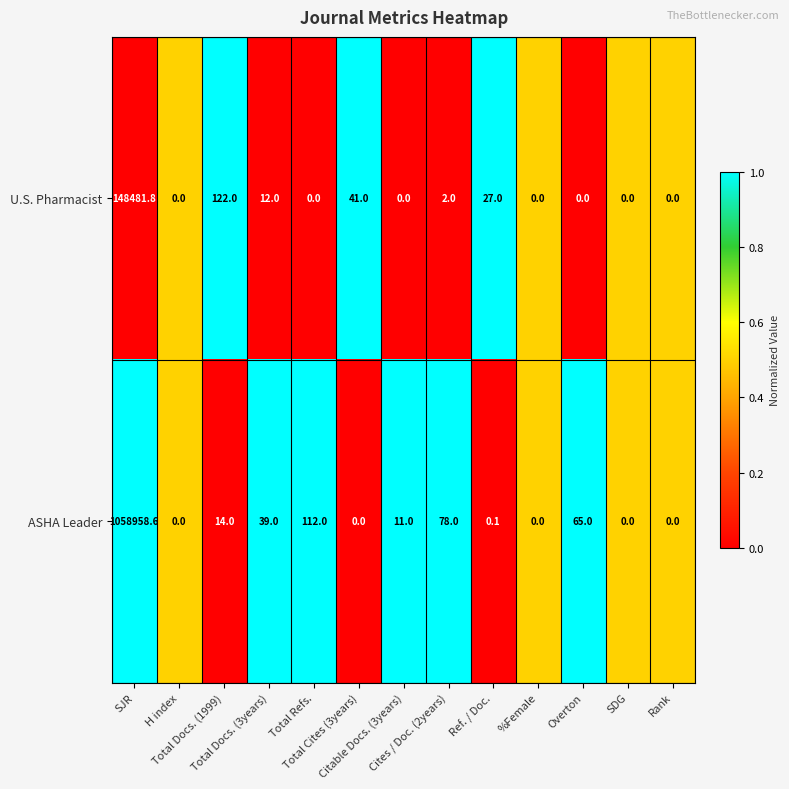

Rank the series by their maximum value, from highest to lowest.

ASHA Leader, U.S. Pharmacist